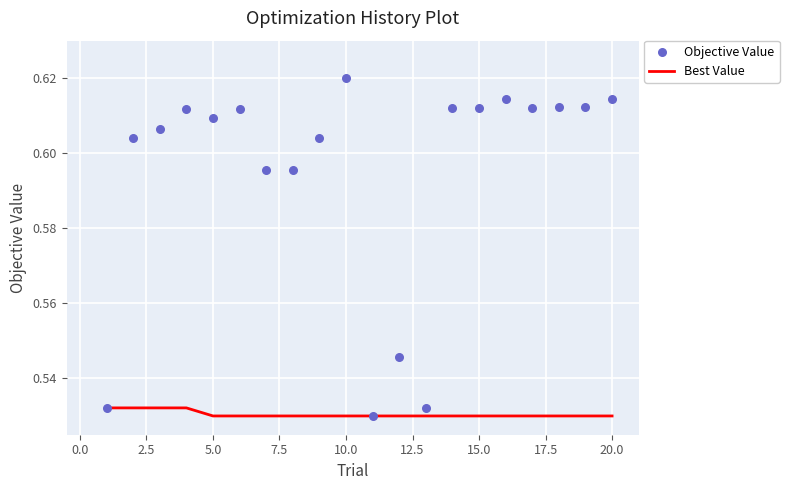

Which series has the largest Y range (max minus min)?

Objective Value